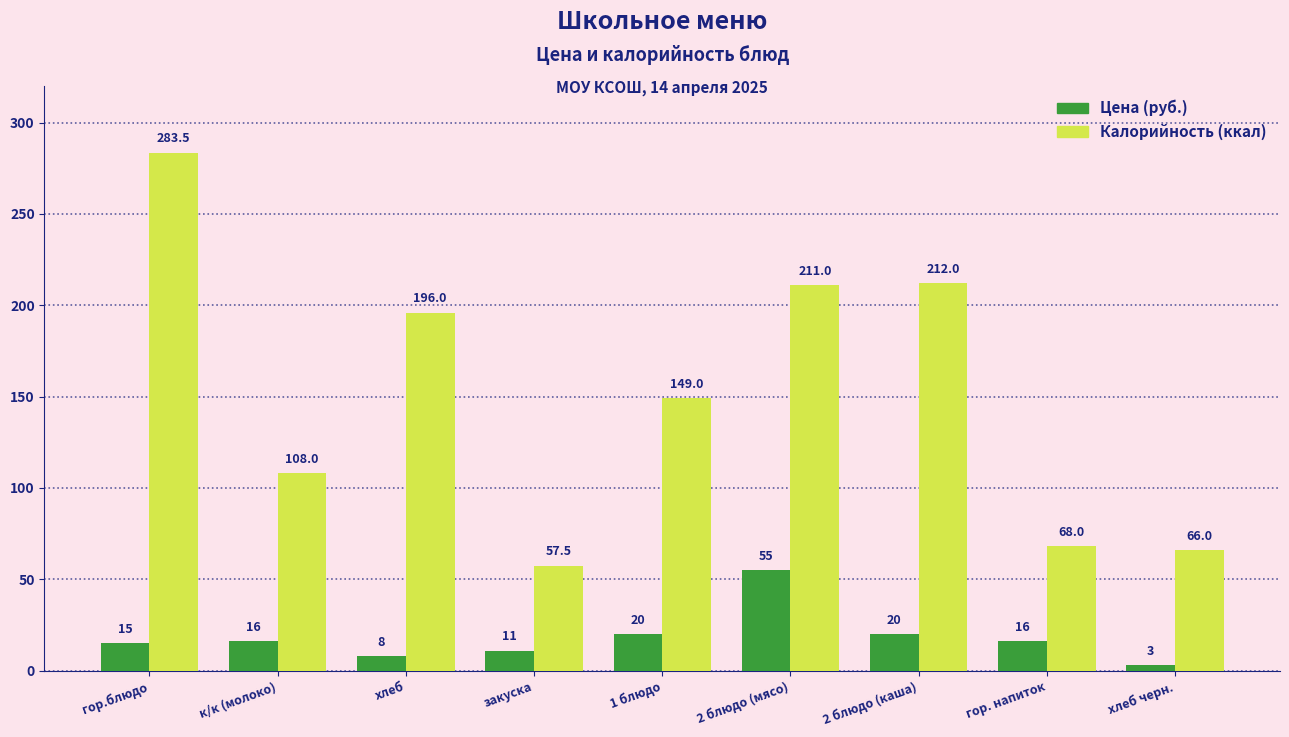

The Цена (руб.) series shows 11.0 at закуска. True or false?

True